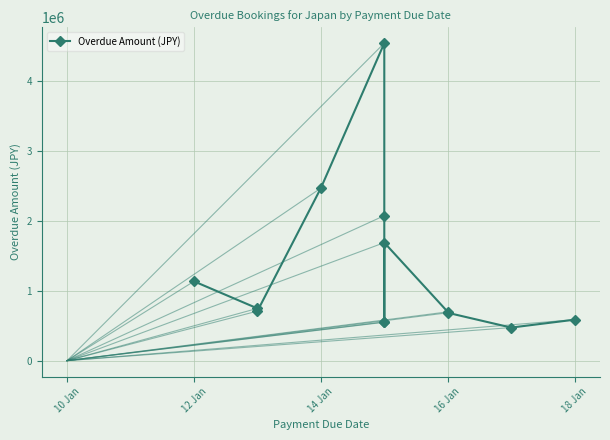

How many interior local peaks (higher than both neighbors) does the data have?

2